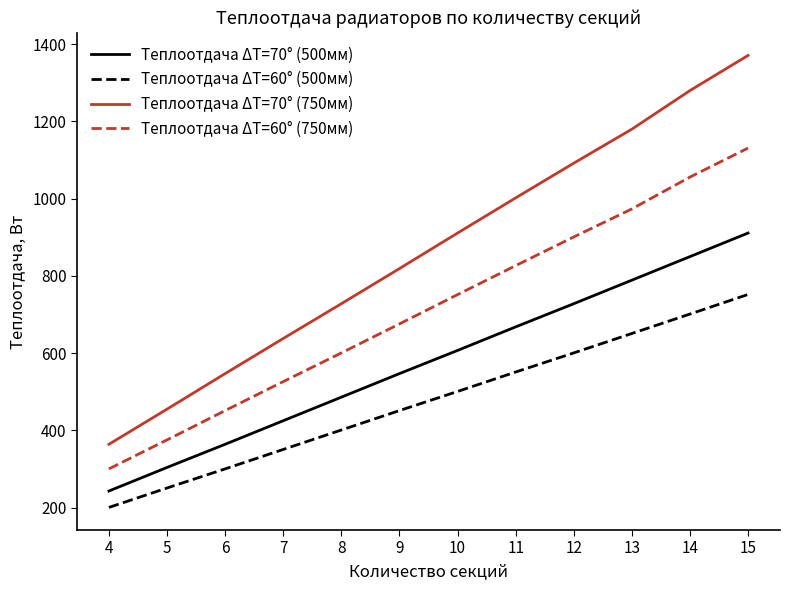

What is the total value across all series at 5?

1385.2